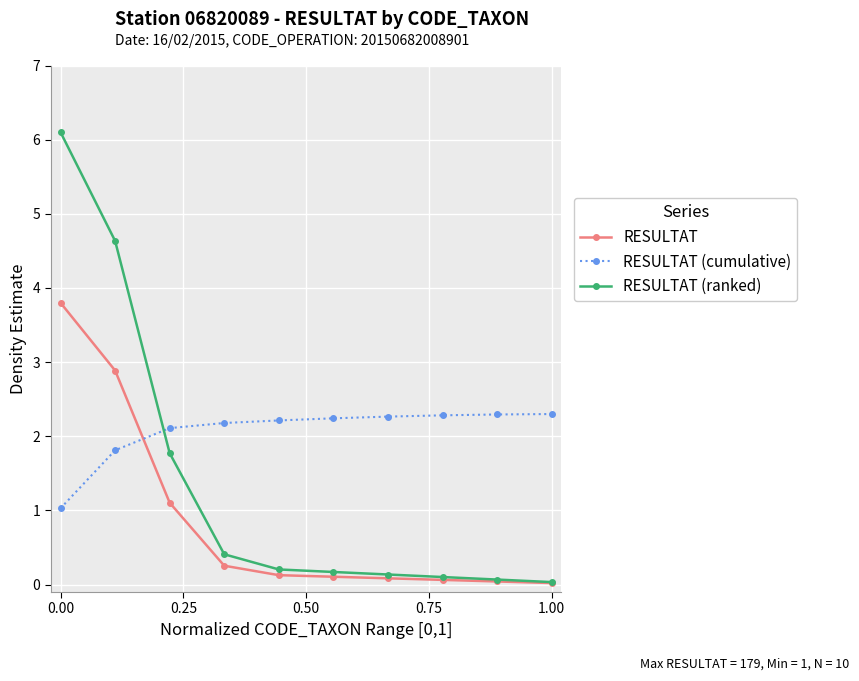

List the series in order of their peak value, highest first.

RESULTAT (ranked), RESULTAT, RESULTAT (cumulative)